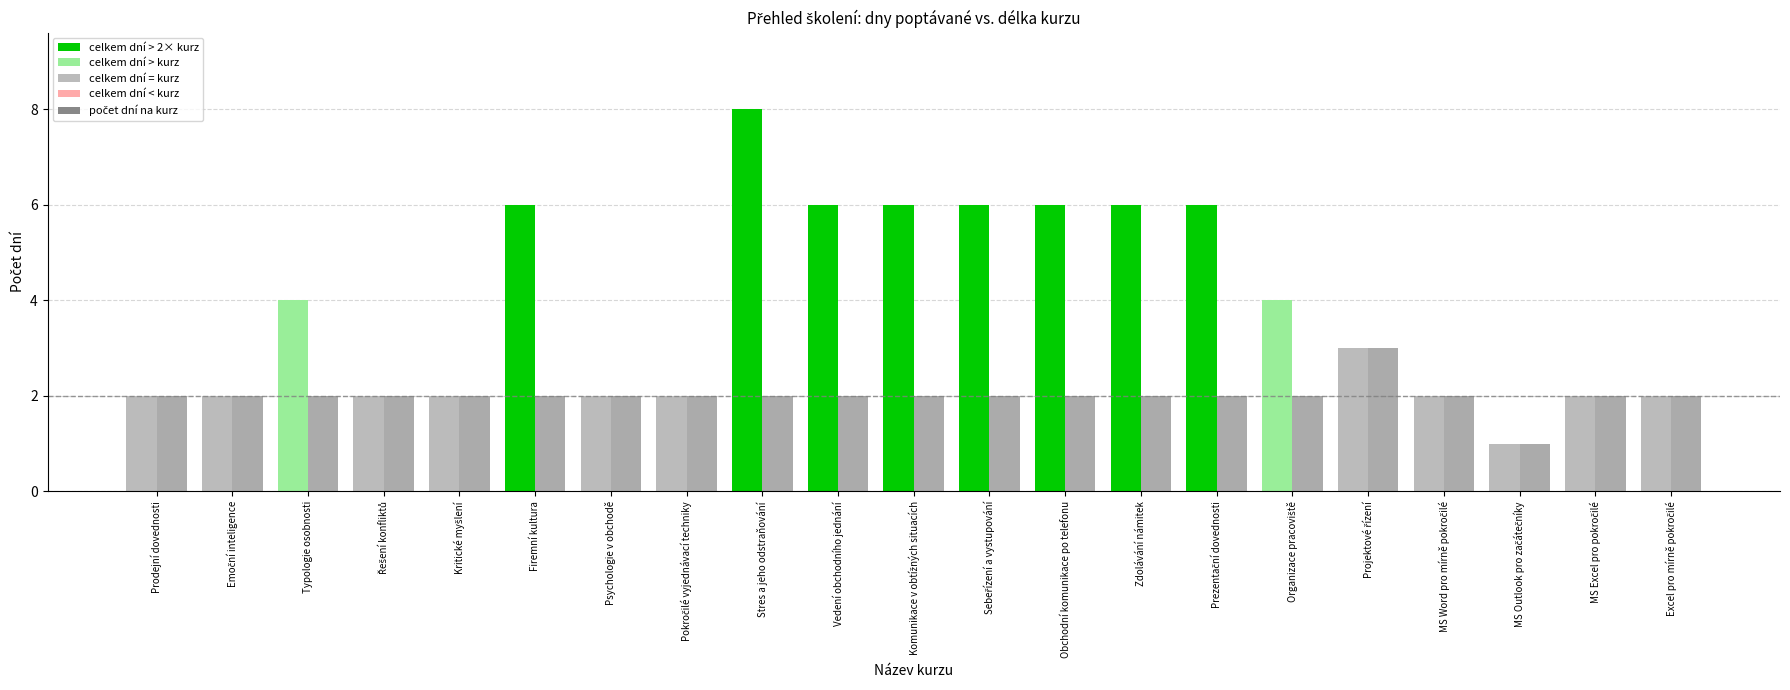

Which category has the highest value across all series?

Stres a jeho odstraňování